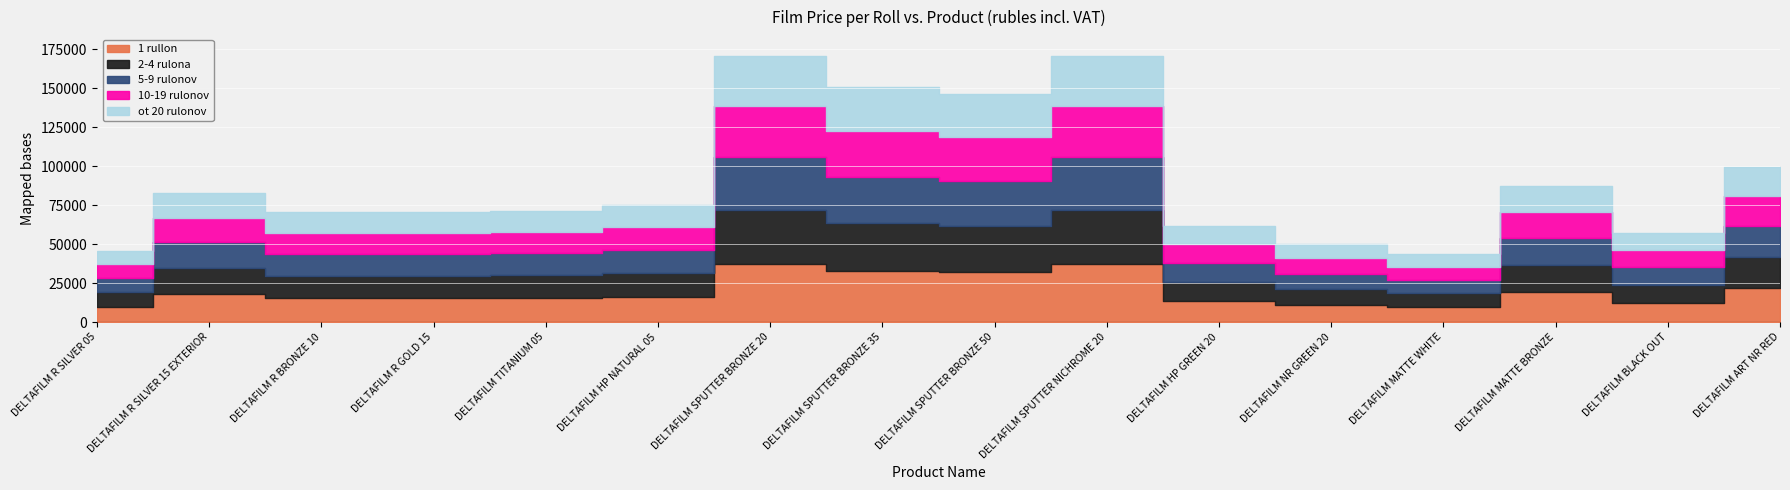

Rank the series by their maximum value, from lowest to highest.

ot 20 rulonov, 10-19 rulonov, 5-9 rulonov, 2-4 rulona, 1 rullon